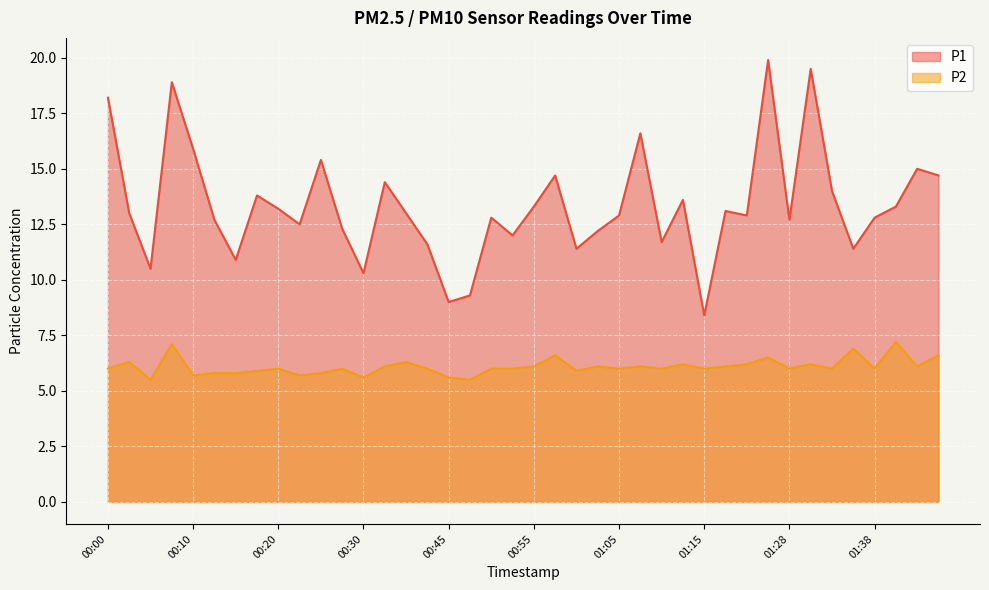

List the series in order of their peak value, lowest first.

P2, P1